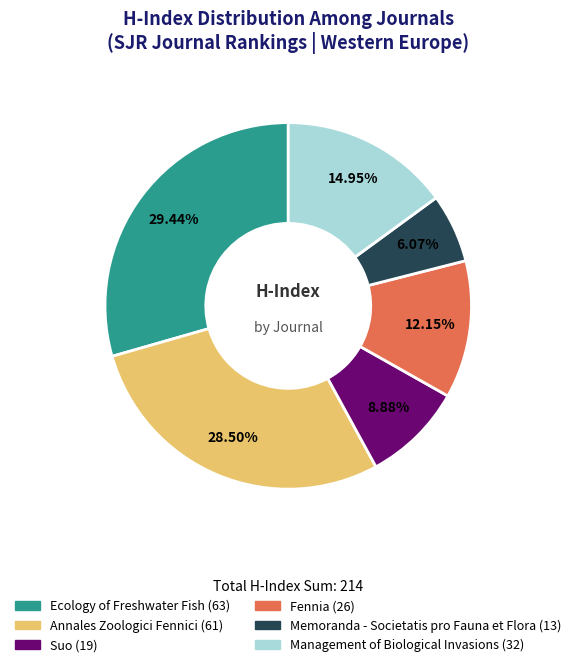

The Management of Biological Invasions slice represents 9% of the pie. True or false?

False